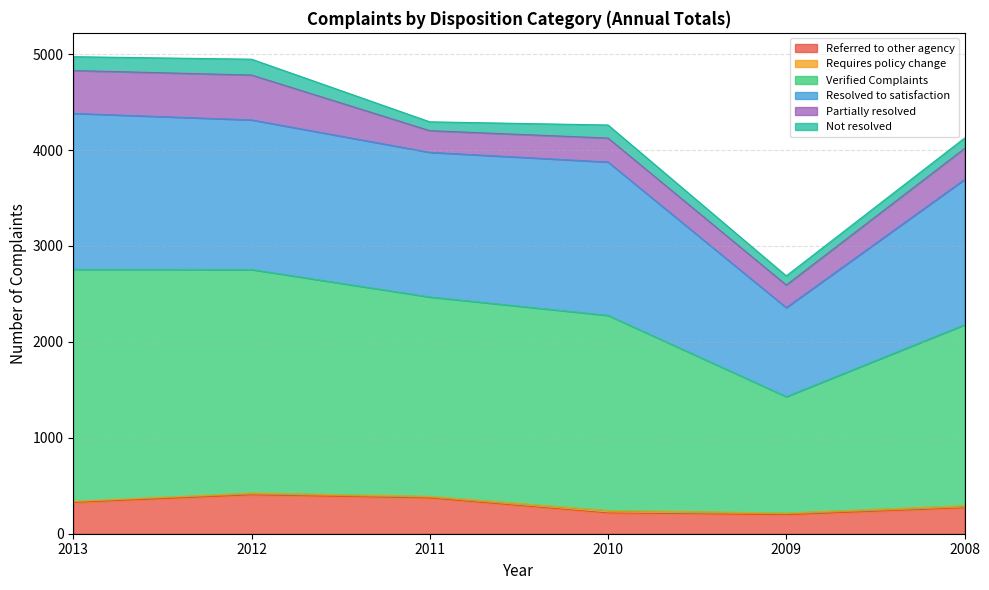

What is the value of the Referred to other agency point at the 6th from the left?

270